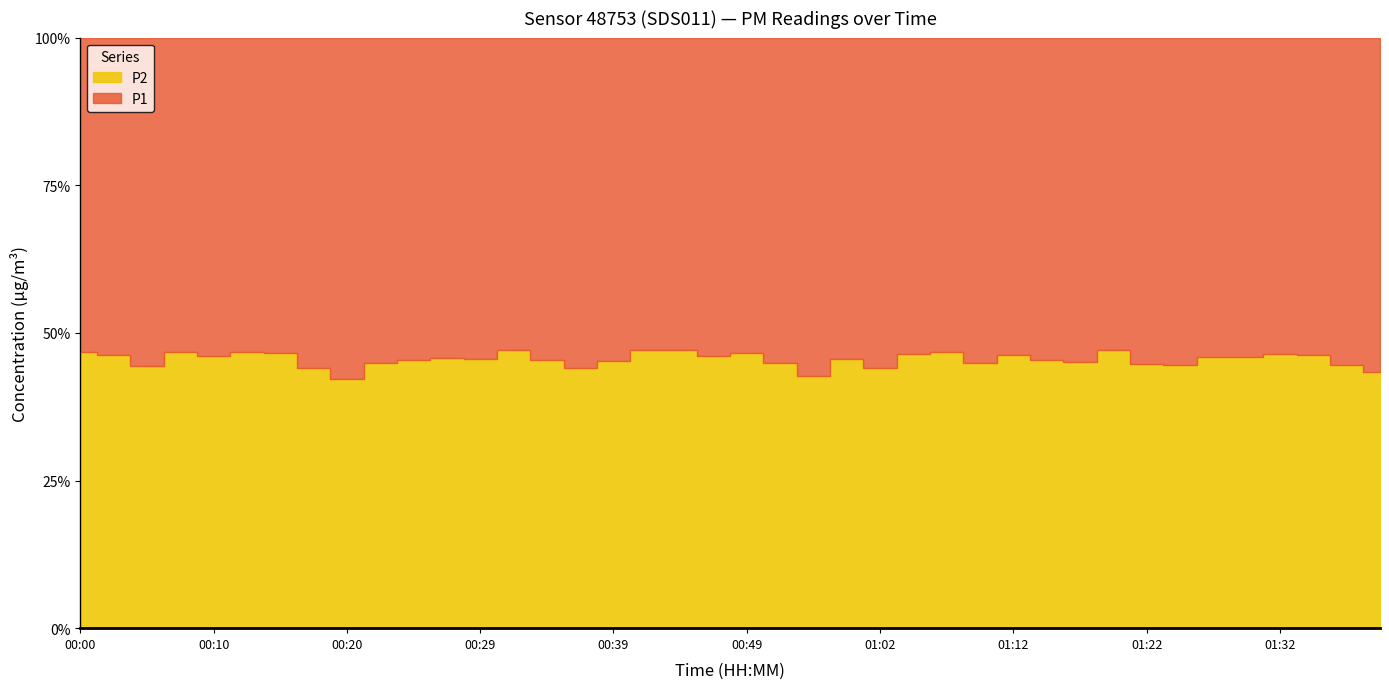

Which series has the widest spread of values?

P1